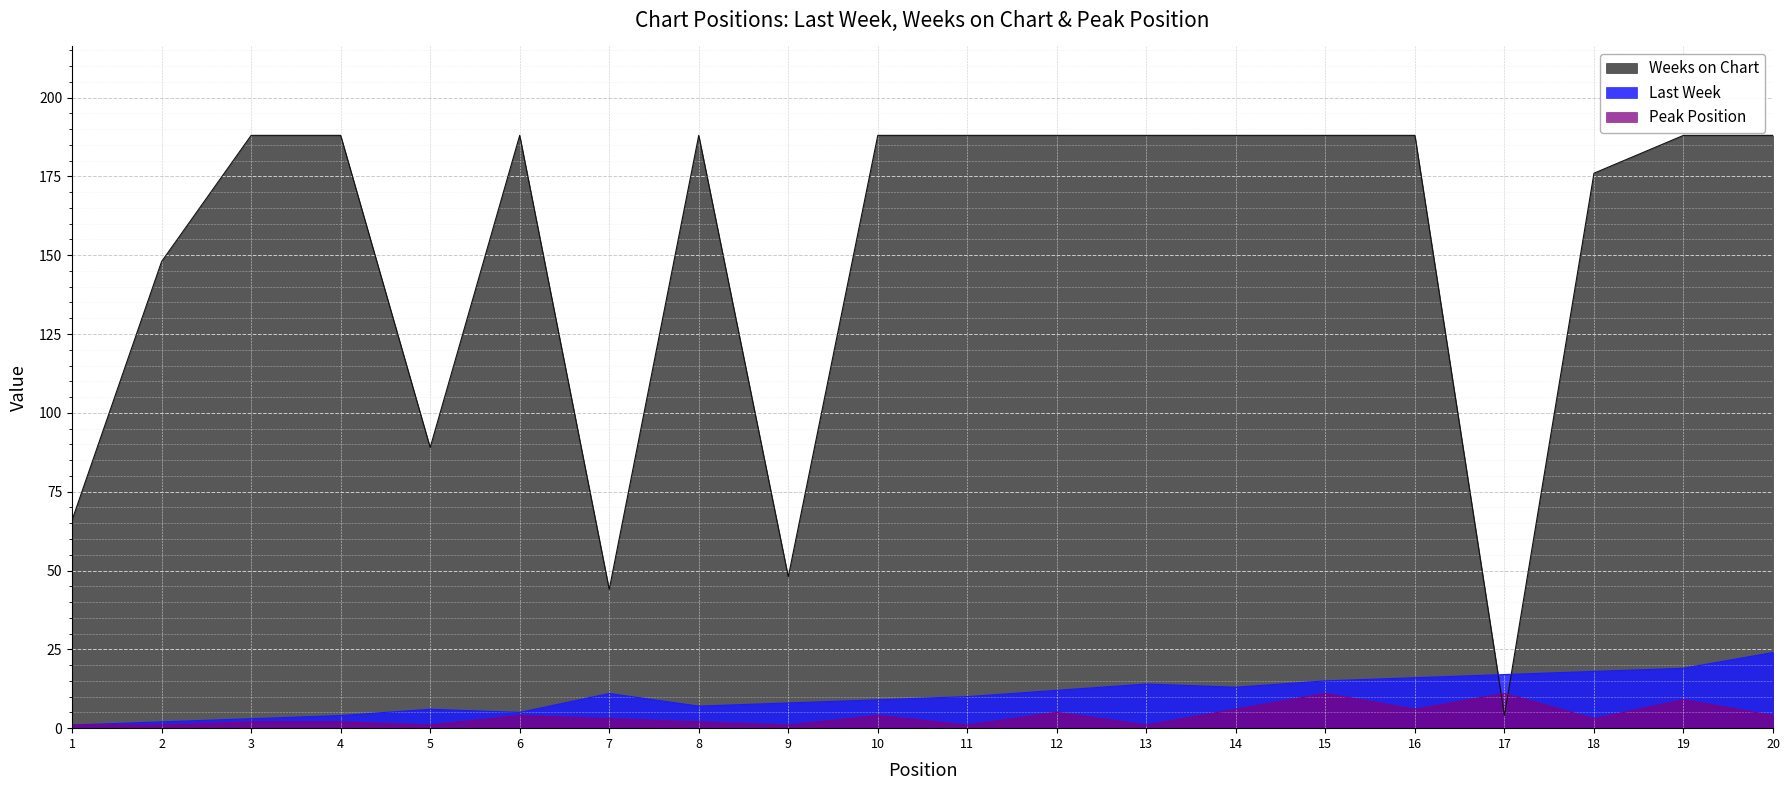

How many data points in Last Week are less than 11?

10